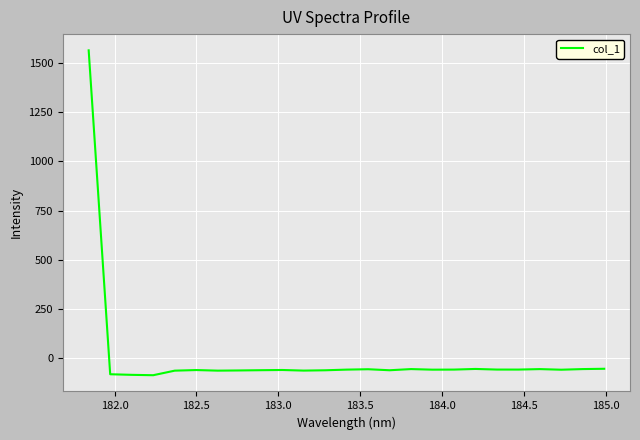

What is the minimum value shown in the chart?

-86.2